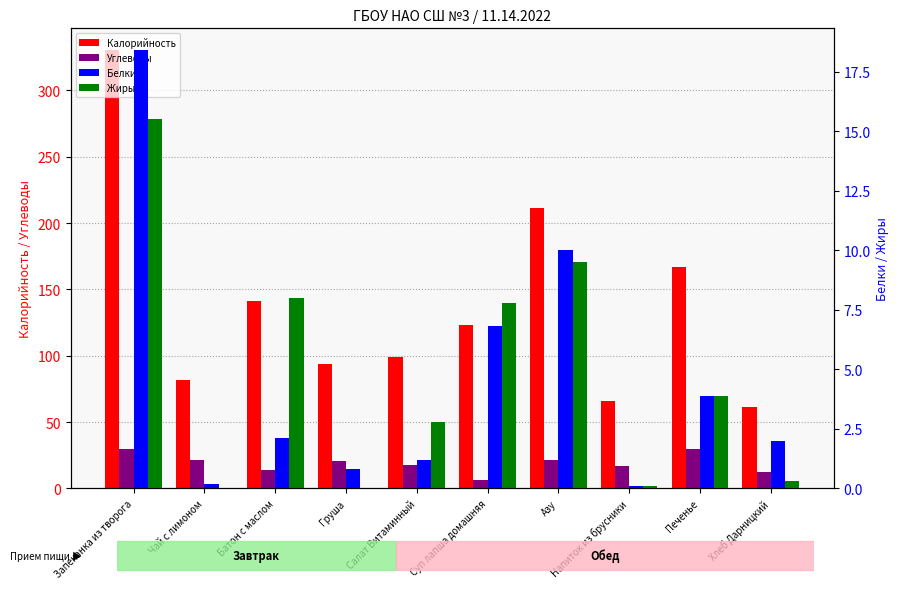

The Калорийность series shows 140.8 at Салат Витаминный. True or false?

False